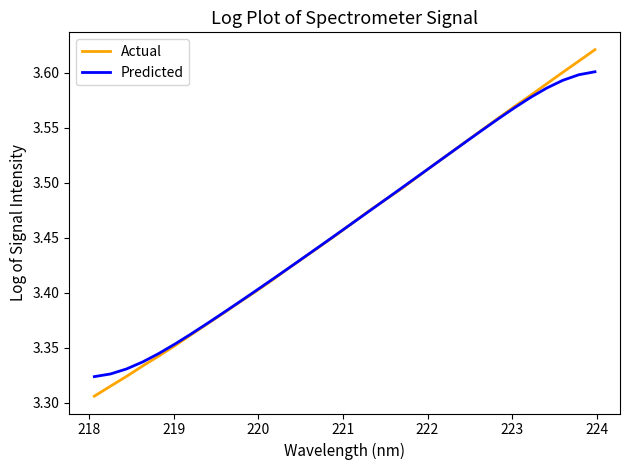

Rank the series by their maximum value, from highest to lowest.

Actual, Predicted